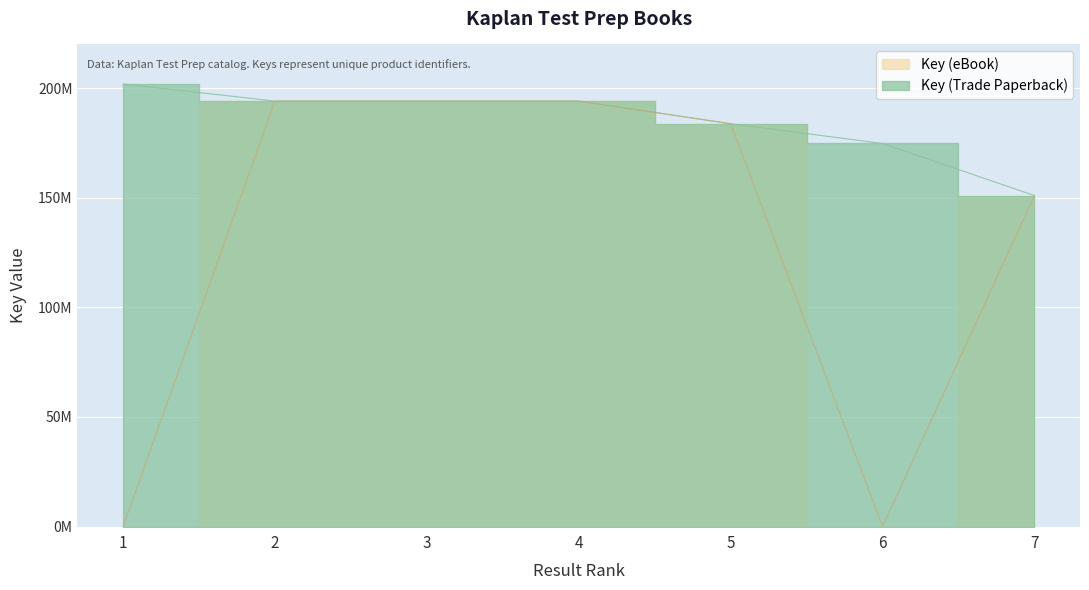

How many lines are shown in the chart?

2